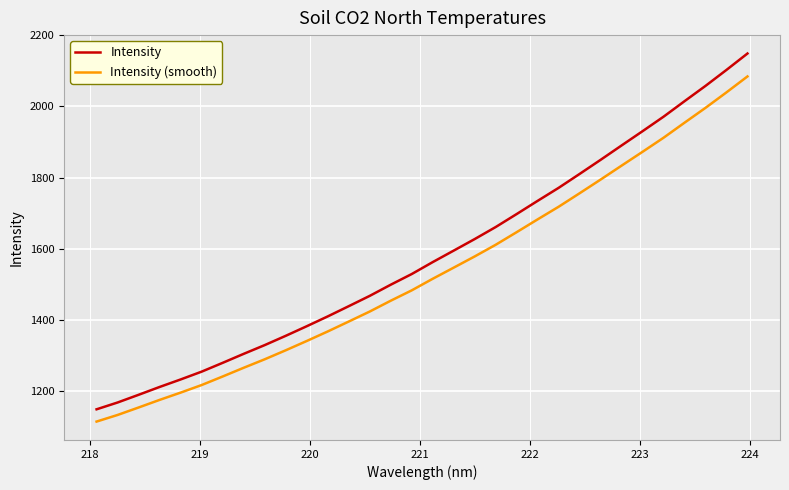

List the series in order of their peak value, highest first.

Intensity, Intensity (smooth)